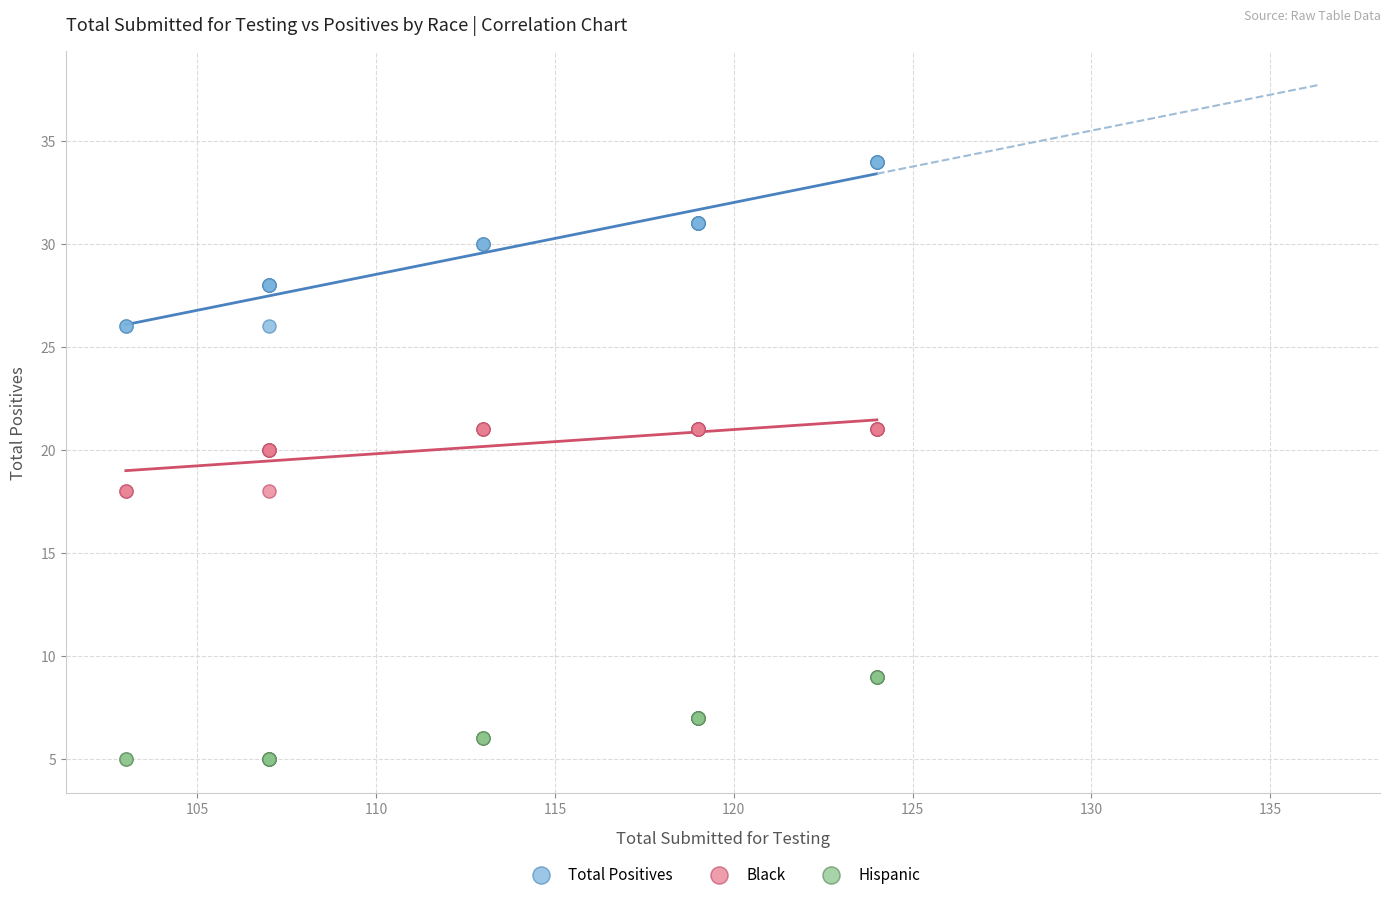

What is the X range (max minus min) for the scatter plot?

21